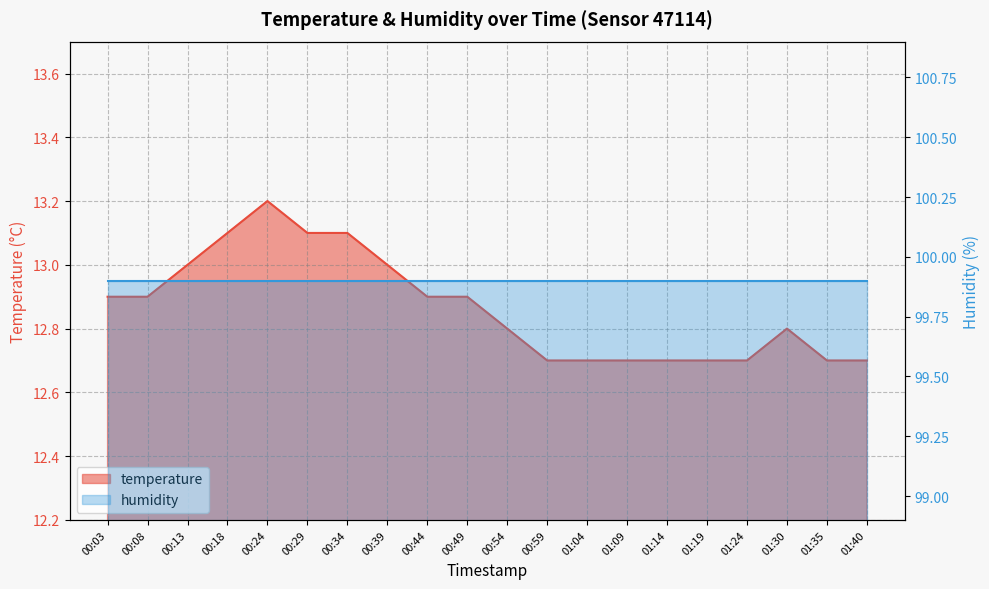

Where is the data nearest to the value 12?

00:59